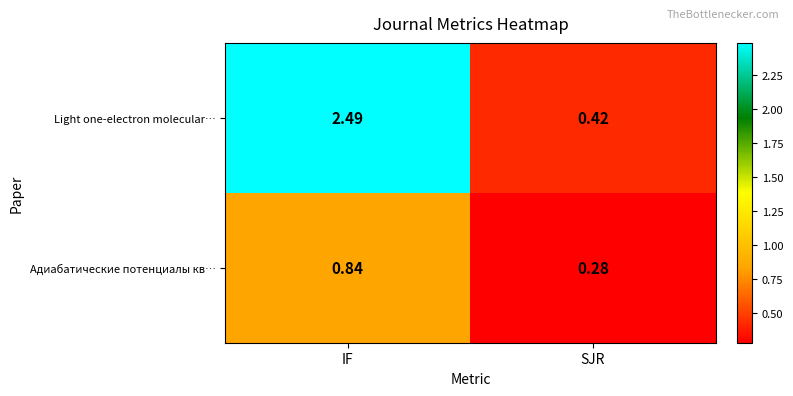

At which label does Light one-electron molecular… first exceed 2?

IF